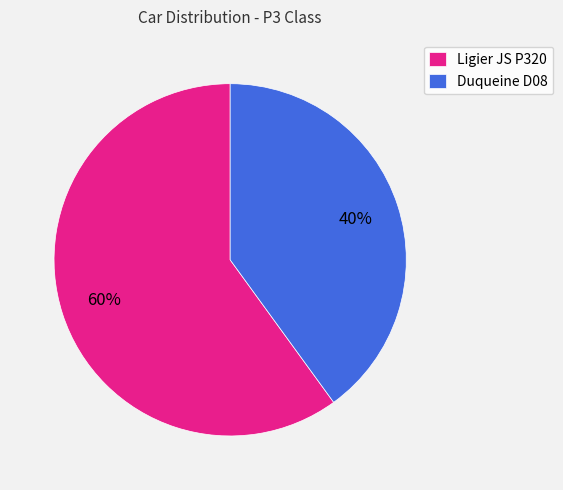

Is the sum of Duqueine D08 and Ligier JS P320 greater than half?

Yes